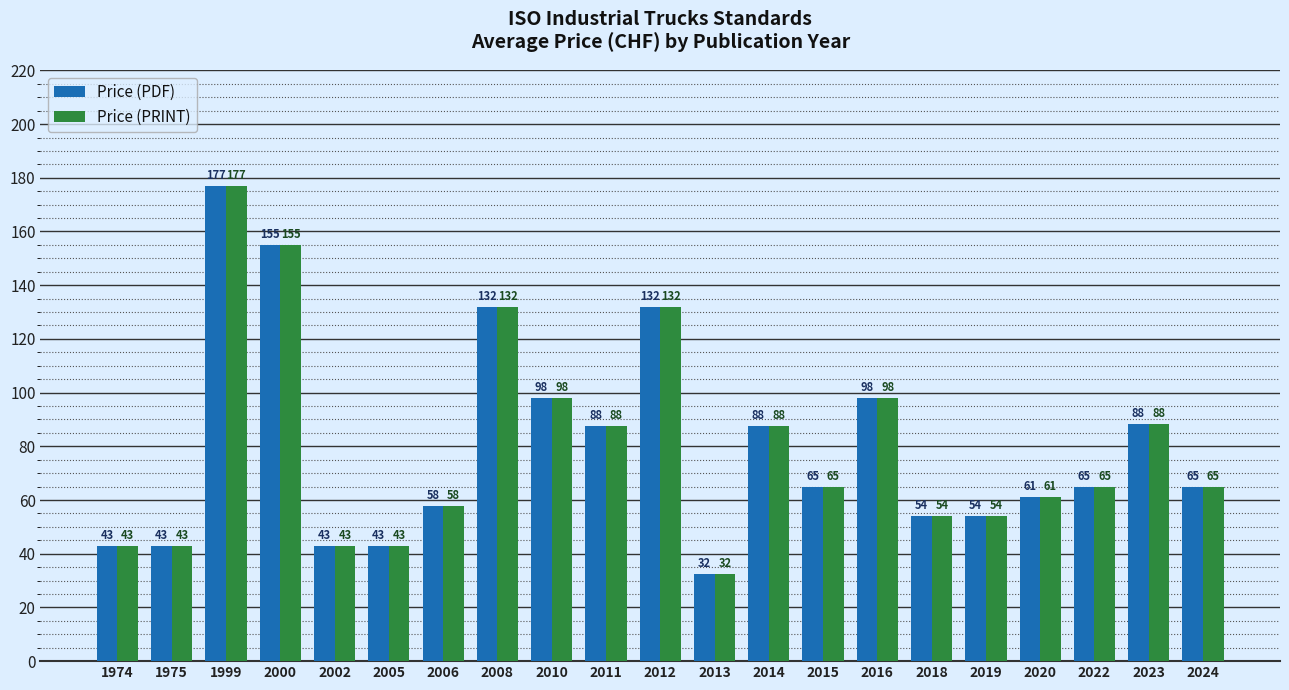

The Price (PDF) series shows 180.5 at 2012. True or false?

False